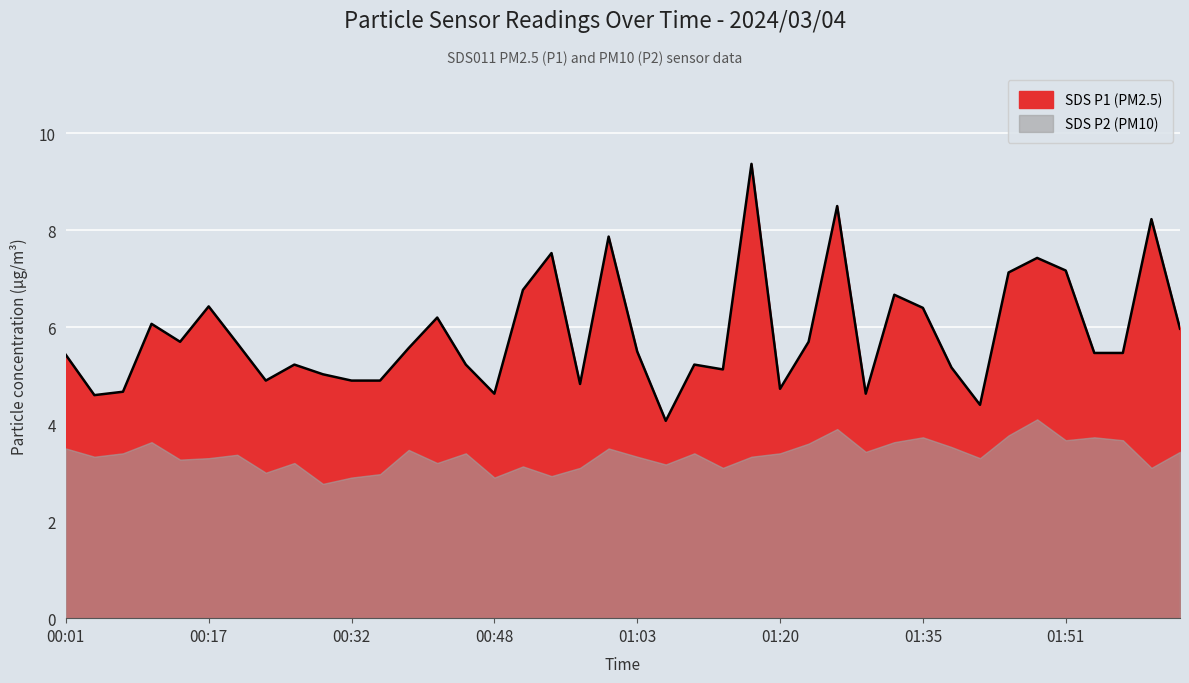

Is it true that the value at 00:17 is 6.4?

True